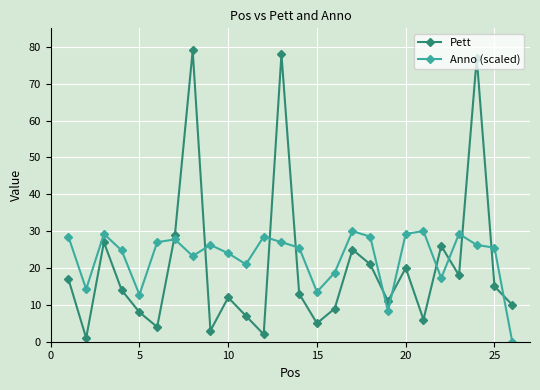

Which series has the widest spread of values?

Pett